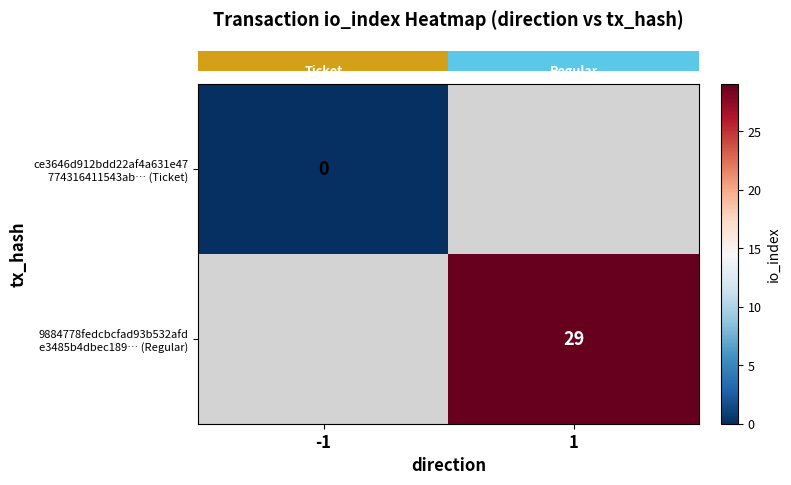

At which label is row_0 closest to 0?

-1